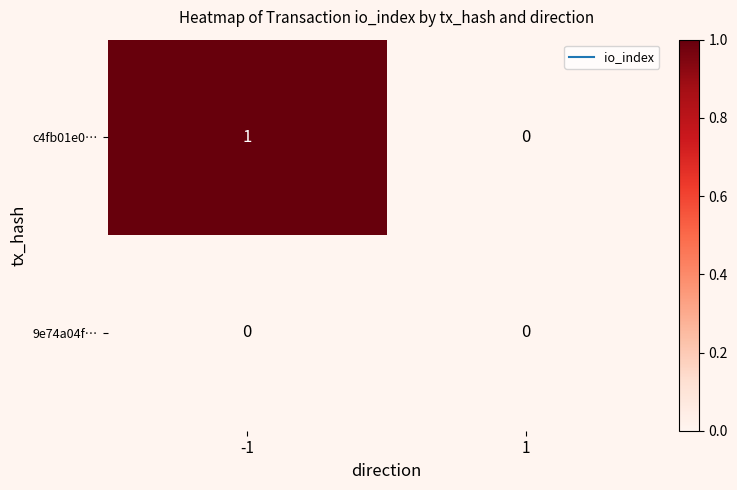

Reading left to right, extract all data points from this chart.

c4fb01e0…: 1	0
9e74a04f…: 0	0